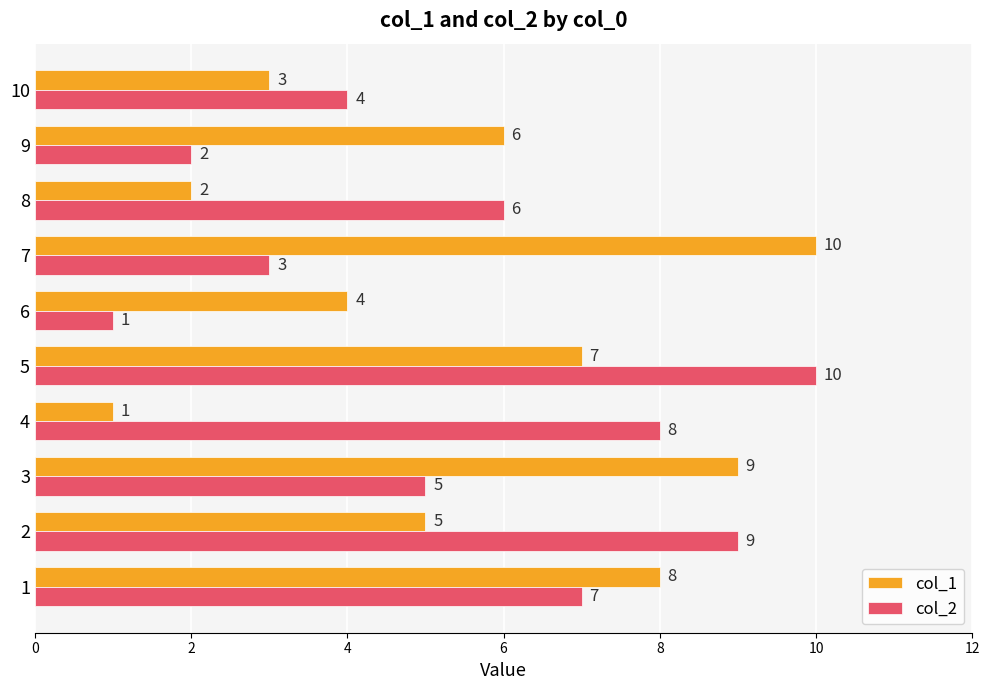

What is the spread (max minus min) of values at 6?

3